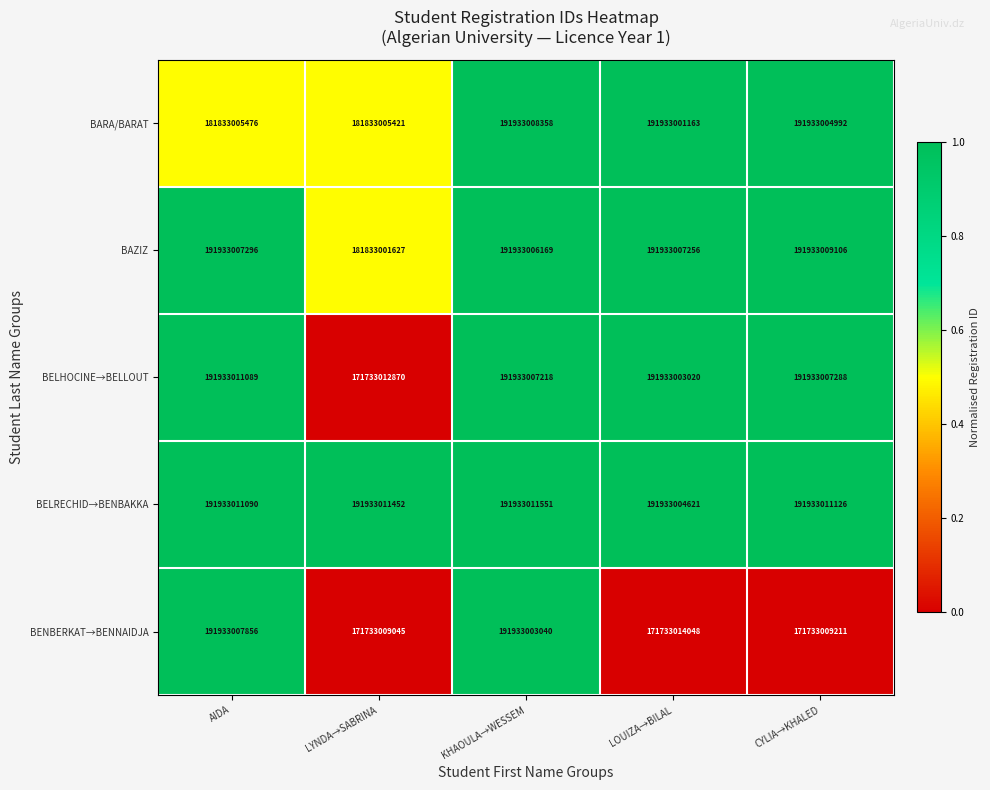

Which category has the lowest value in the BELHOCINE→BELLOUT series?

LYNDA→SABRINA